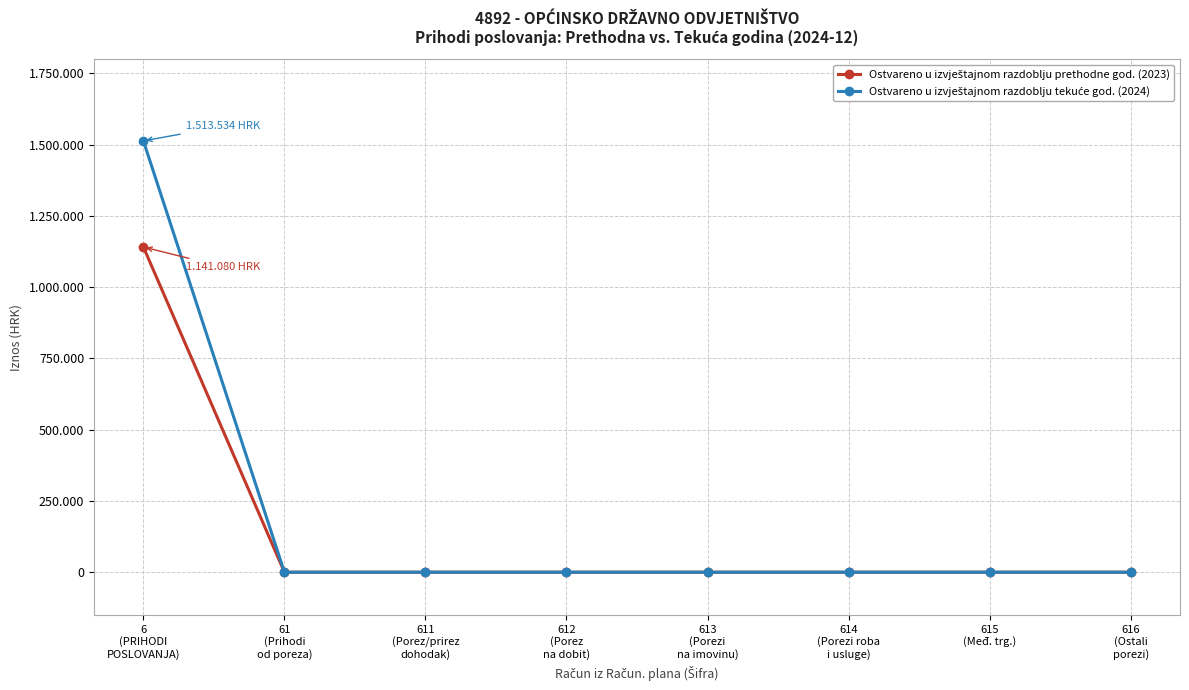

Which series has the largest total across all categories?

Ostvareno u izvještajnom razdoblju tekuće god. (2024)